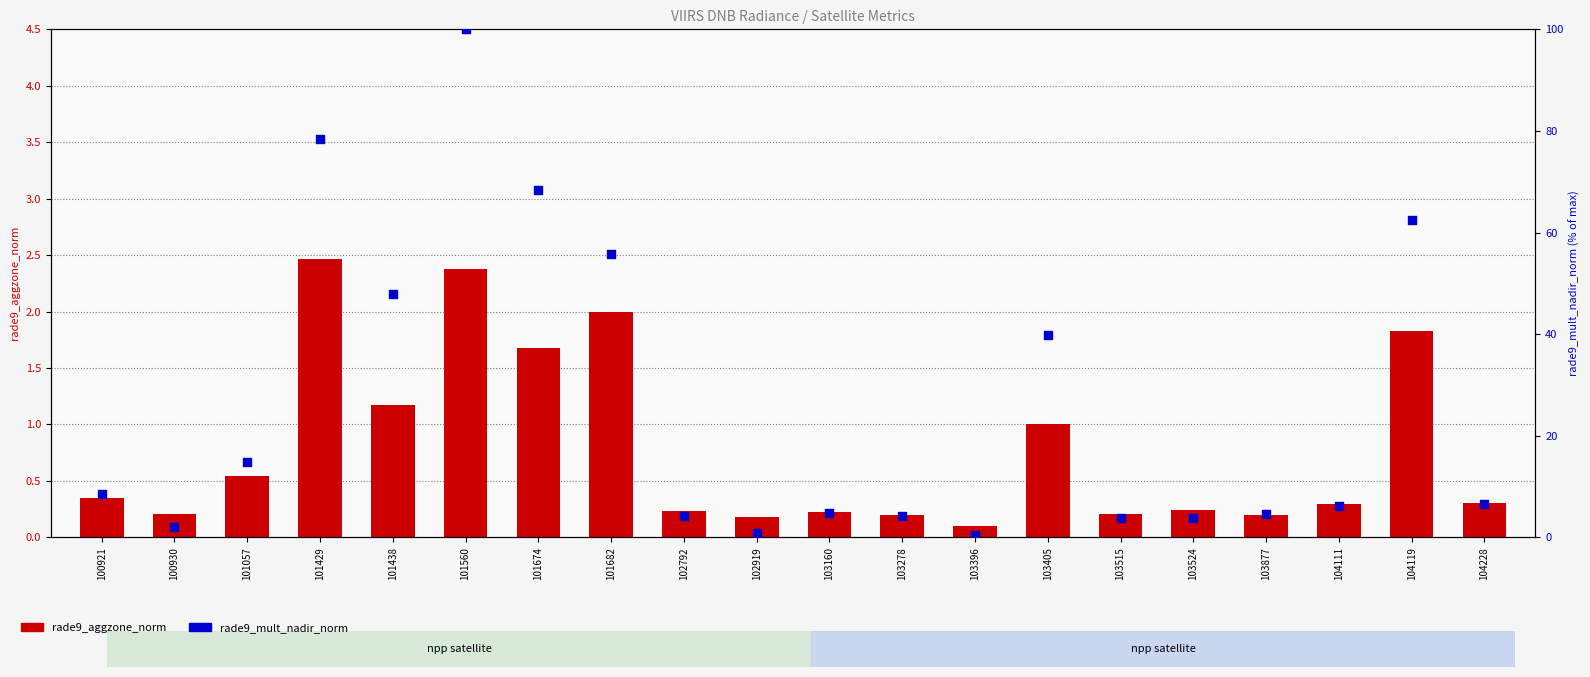

Which series reaches the maximum Y coordinate?

rade9_mult_nadir_norm